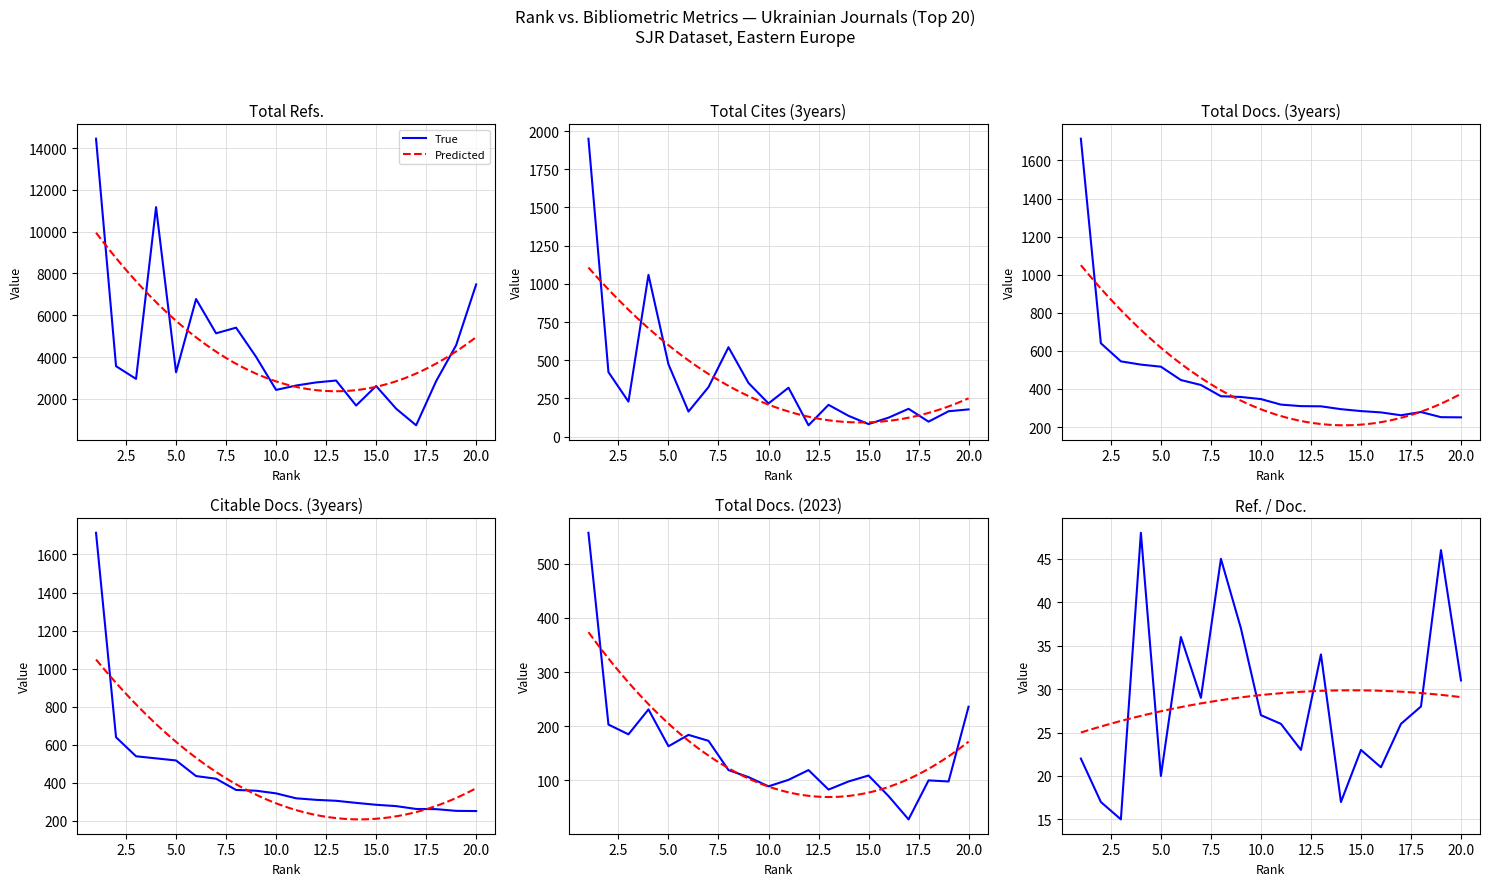

Is the value of Citable Docs. (3years) at 9 greater than the value of Total Docs. (3years) at 4?

No